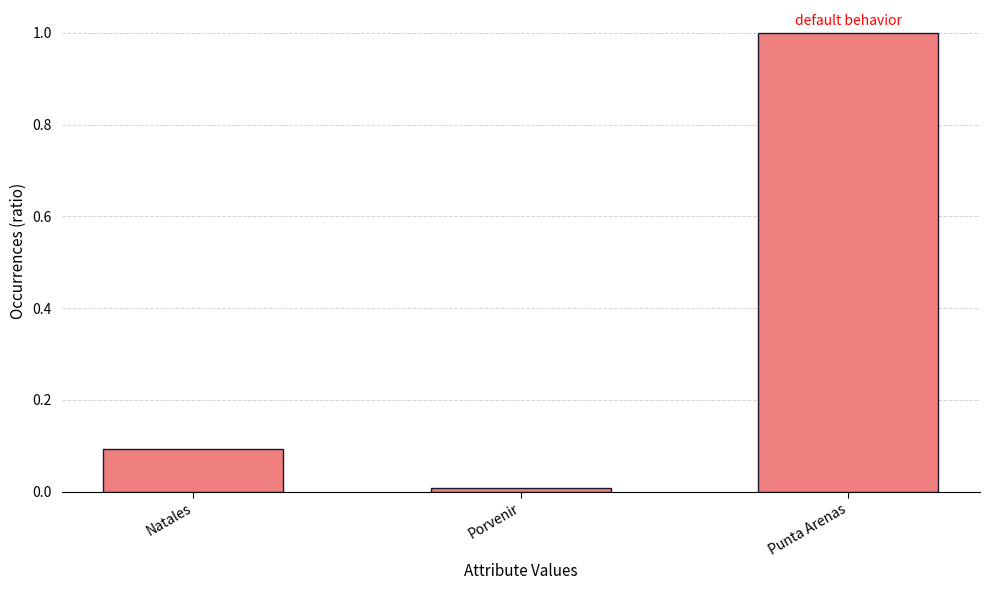

What is the label of the 3rd bar from the right?

Natales